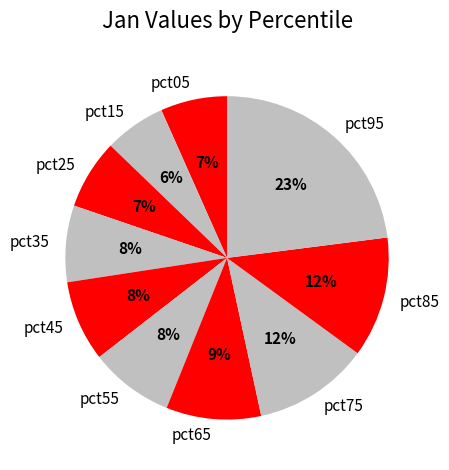

Approximately how many times larger is the value at pct45 compared to pct75?

0.7